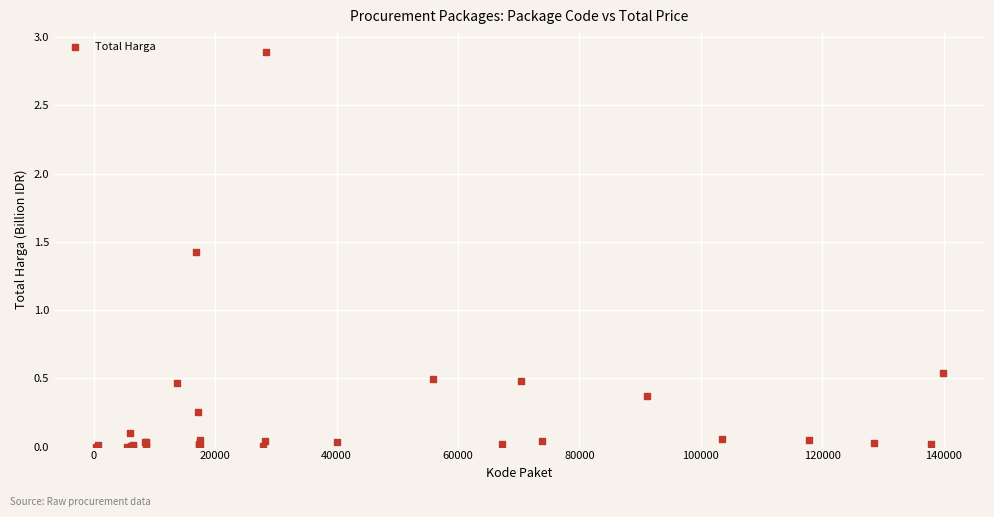

What Y value in the scatter plot is closest to 1?

1.4